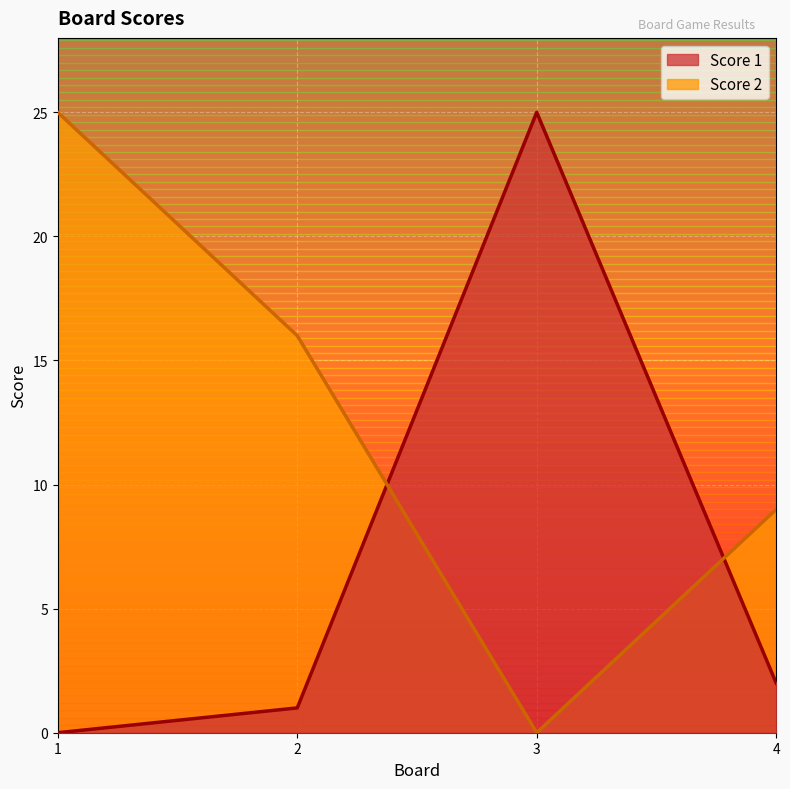

At which label does Score 1 reach its peak?

3